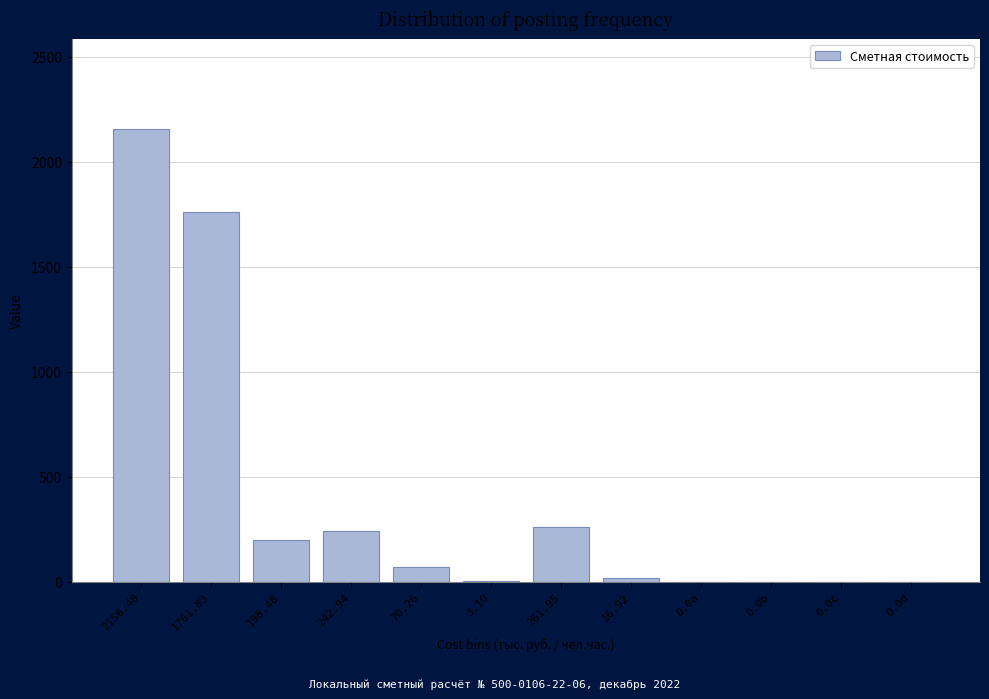

What is the change in value from 242.94 to 0.0a?

-242.9